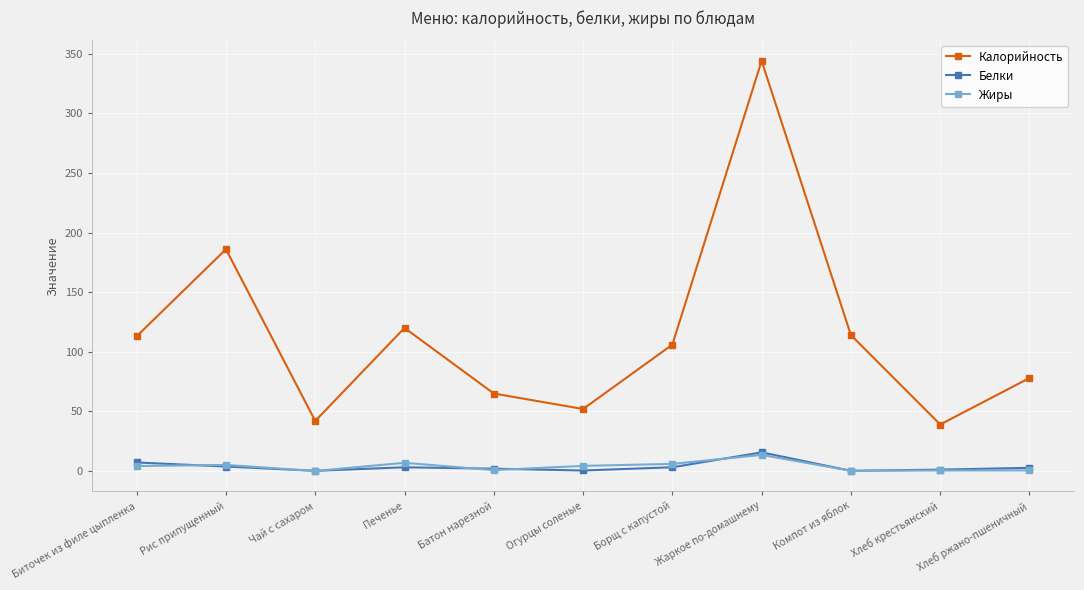

The value of Калорийность at Борщ с капустой is 106.0. True or false?

True